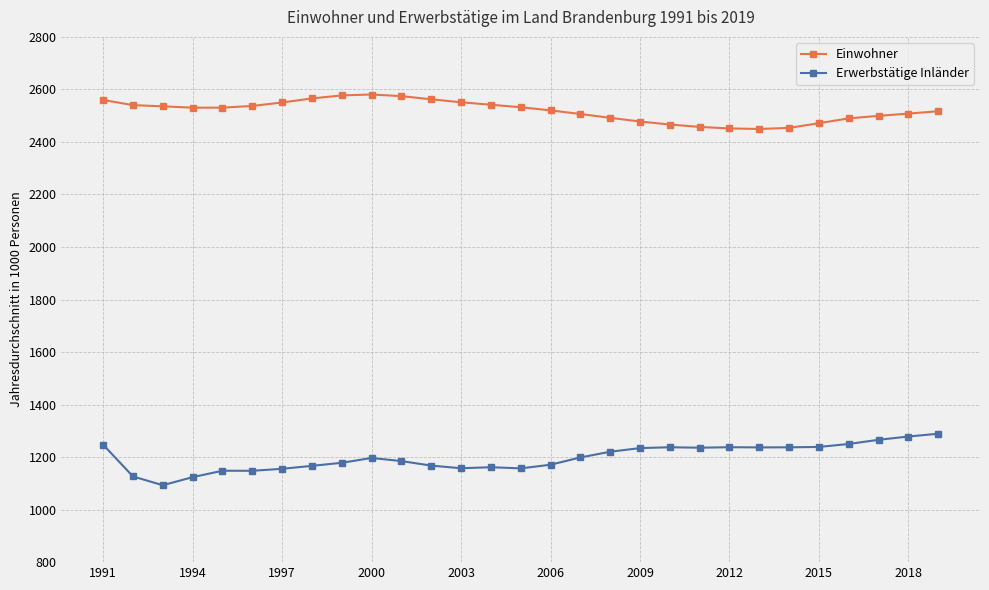

True or false: Einwohner has more than 0 points higher than both neighbors.

True